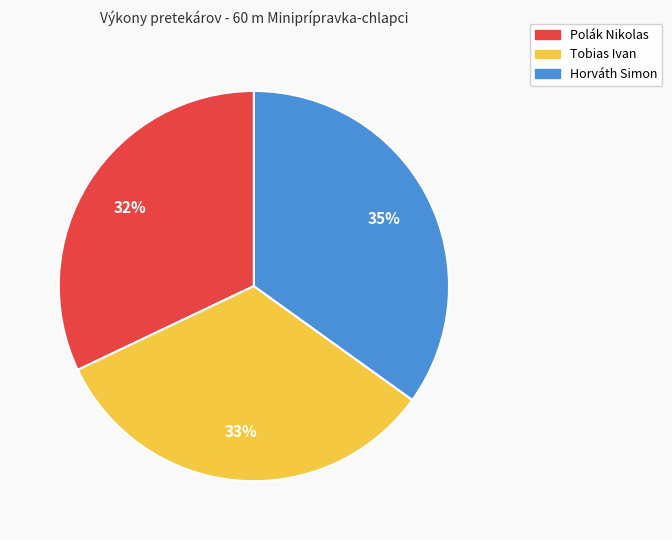

Is it true that Tobias Ivan is 23% of the pie?

False